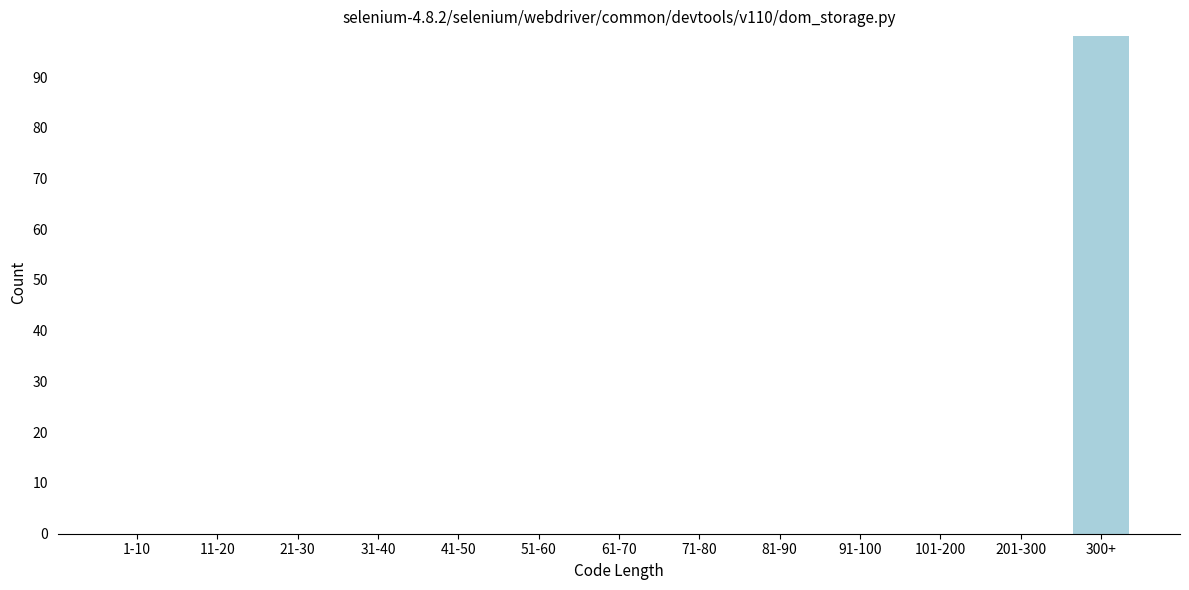

Reading right to left, transcribe all the data shown in this chart.

300+=98	201-300=0	101-200=0	91-100=0	81-90=0	71-80=0	61-70=0	51-60=0	41-50=0	31-40=0	21-30=0	11-20=0	1-10=0